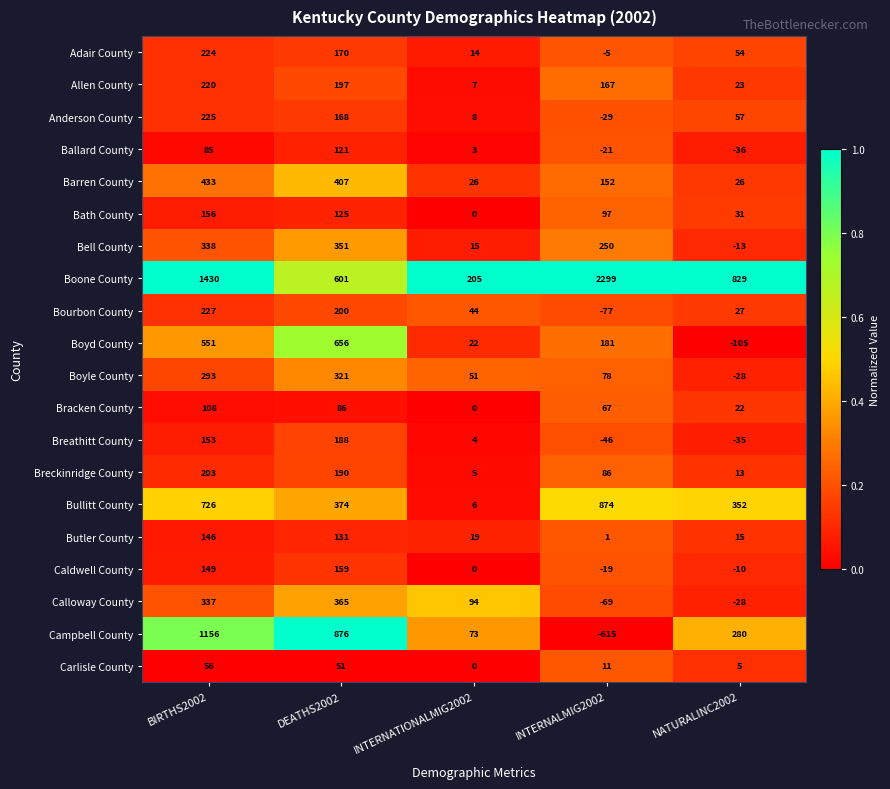

List the series in order of their peak value, lowest first.

Carlisle County, Bracken County, Ballard County, Butler County, Bath County, Caldwell County, Breathitt County, Breckinridge County, Allen County, Adair County, Anderson County, Bourbon County, Boyle County, Bell County, Calloway County, Barren County, Boyd County, Bullitt County, Campbell County, Boone County